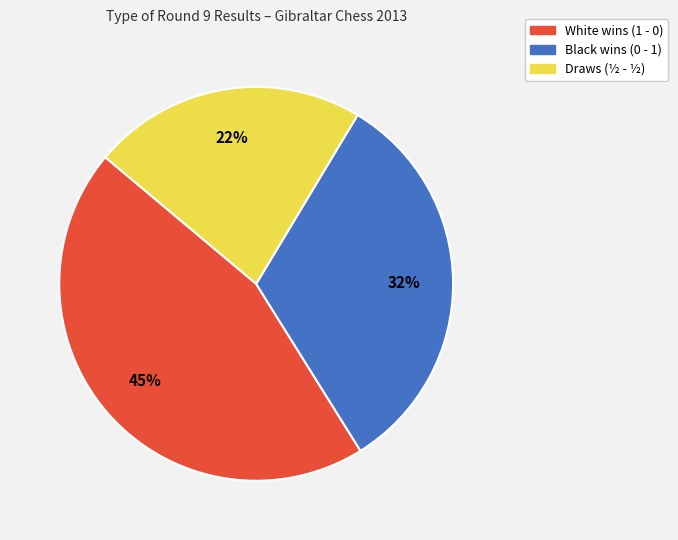

To the nearest percent, what is the average slice percentage?

33%